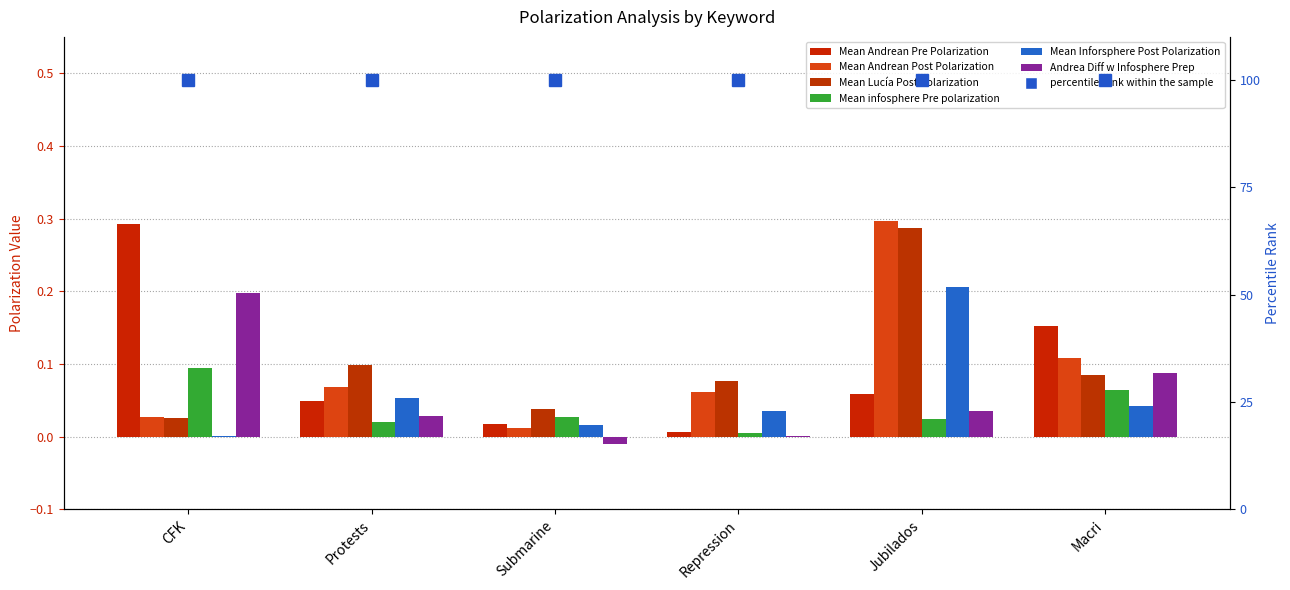

What is the label of the 6th bar from the left?

Macri